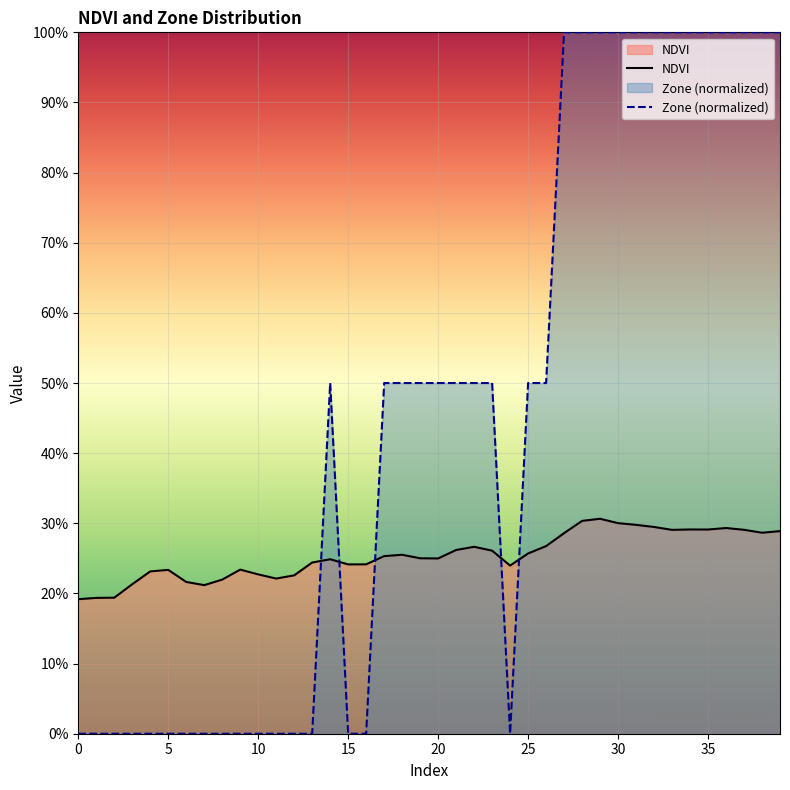

How many times do NDVI and Zone (normalized) cross each other?

5